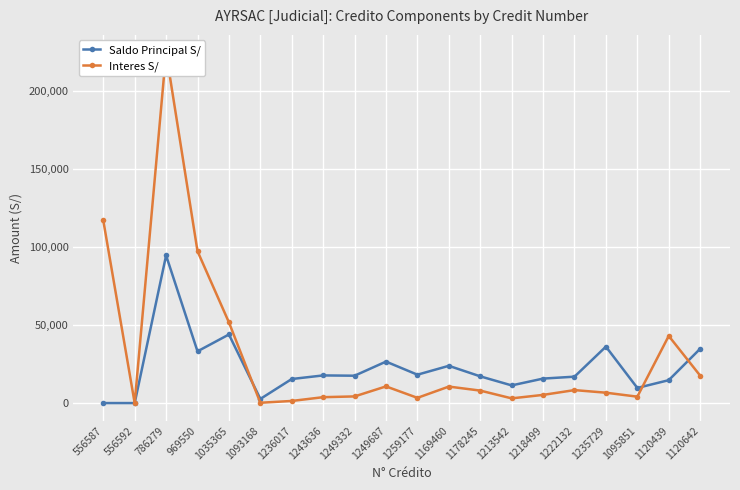

What value does the Interes S/ series have at 1095851?

4102.6